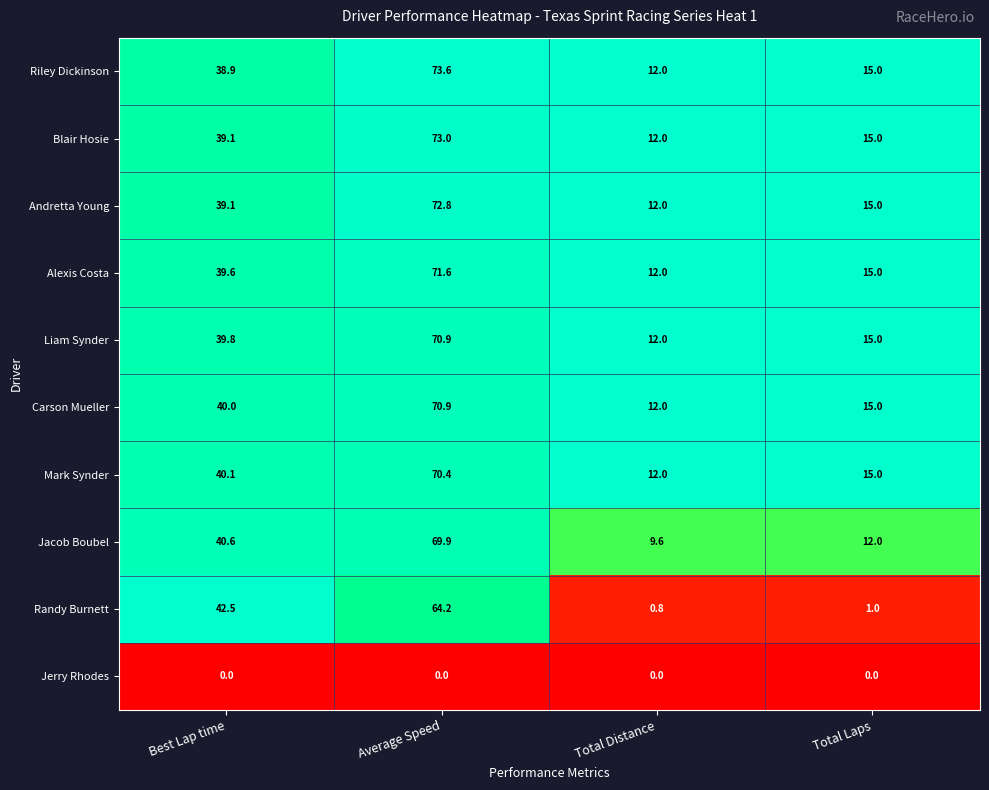

At which category is the sum across all series the highest?

Average Speed